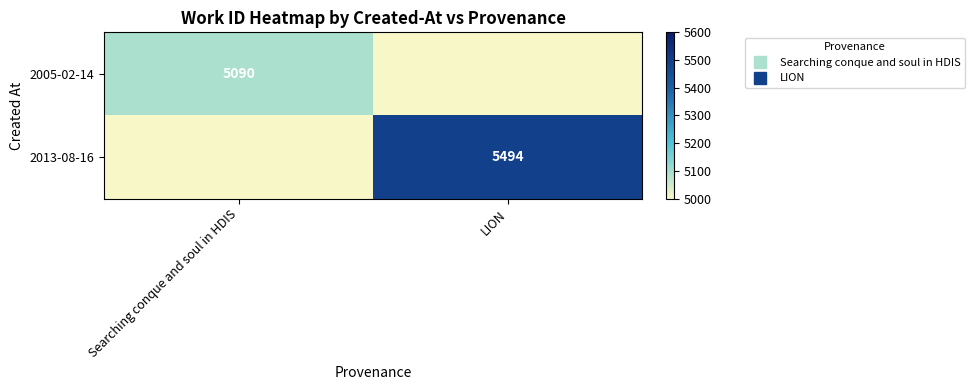

Is the value of 2013-08-16 at Searching conque and soul in HDIS greater than the value of 2005-02-14 at Searching conque and soul in HDIS?

No